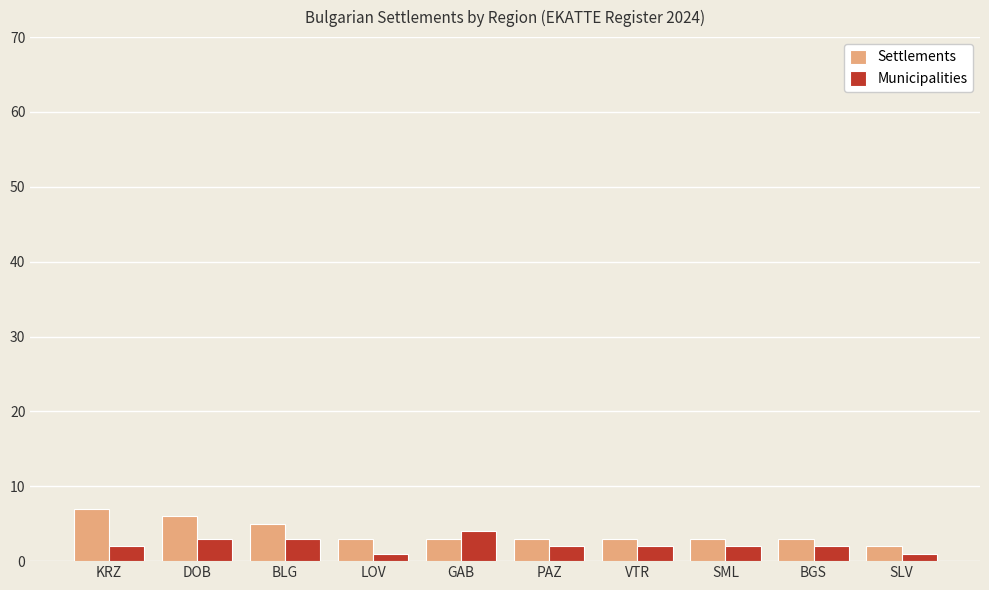

What value does the Settlements series have at VTR?

3